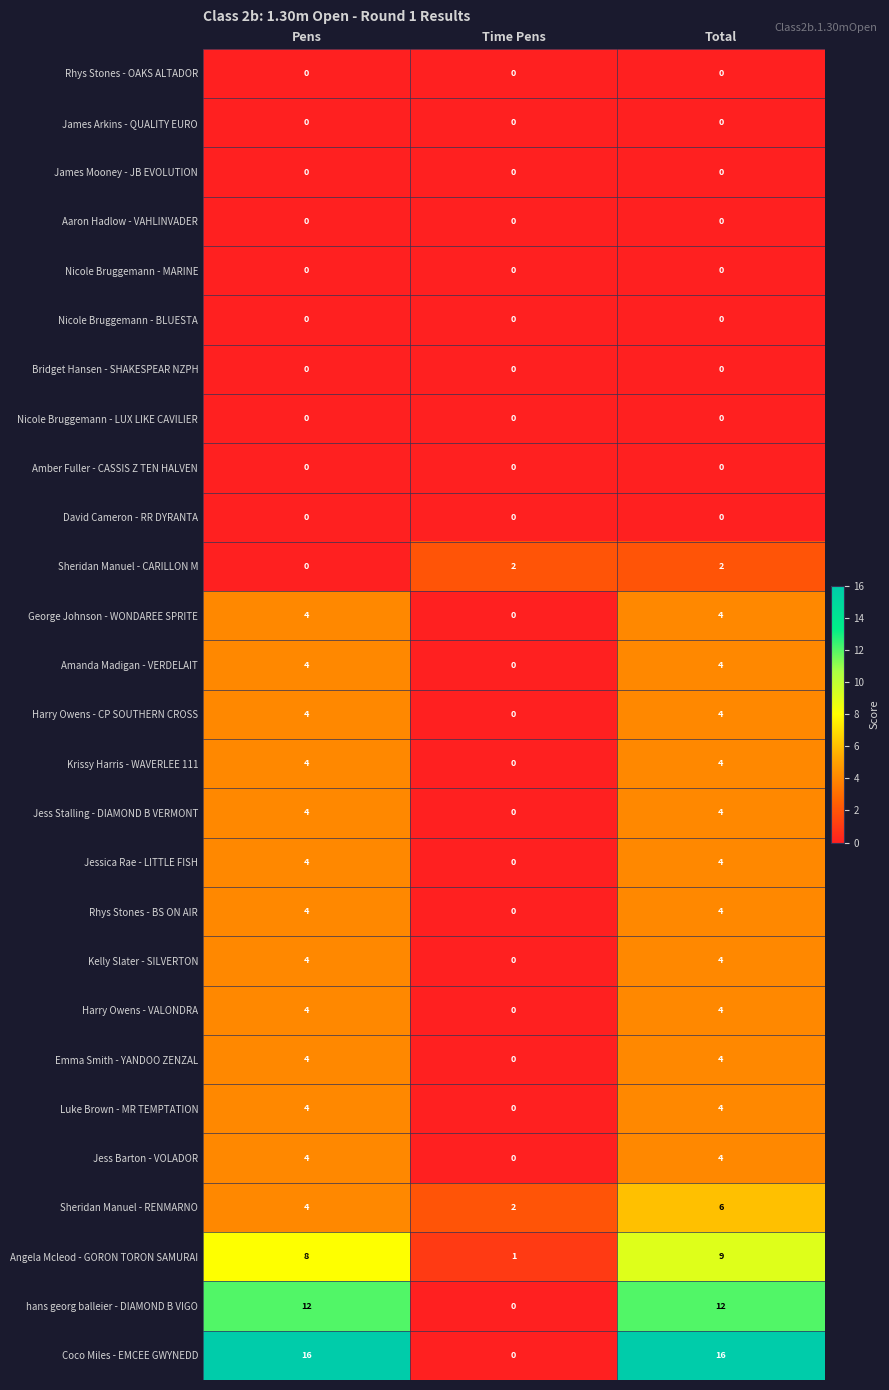

What is the highest value of the Jess Barton - VOLADOR series?

4